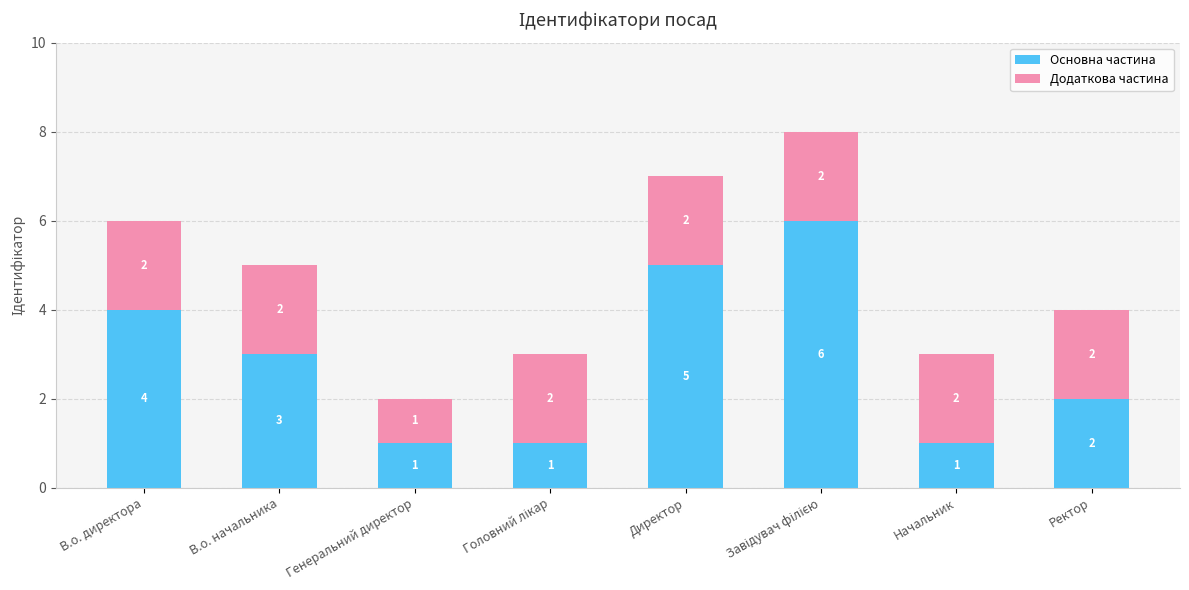

How many bars are there in total?

8